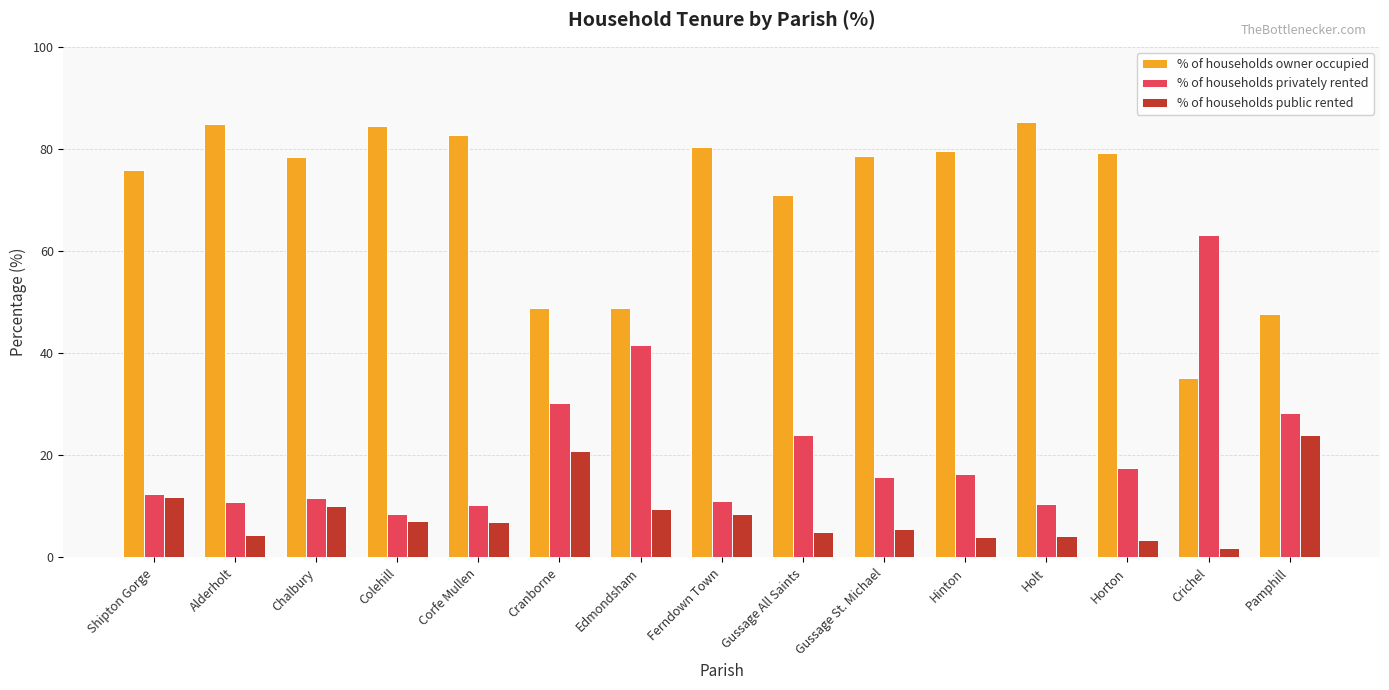

At how many categories does at least one series exceed 74?

10